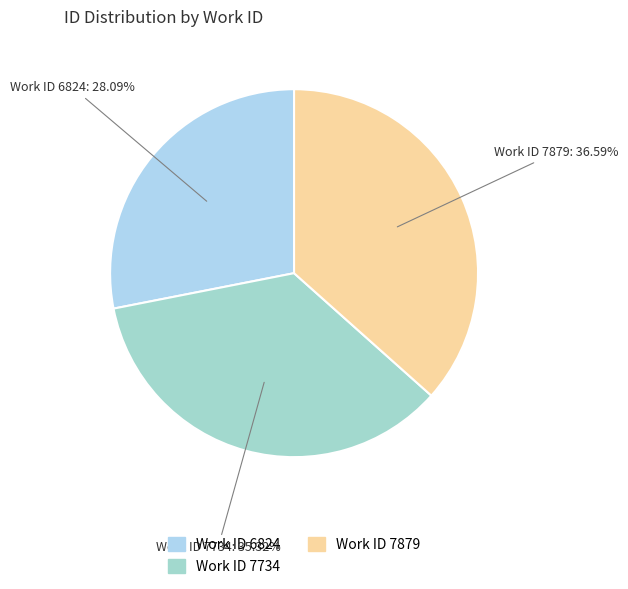

How many segments does this pie chart have?

3